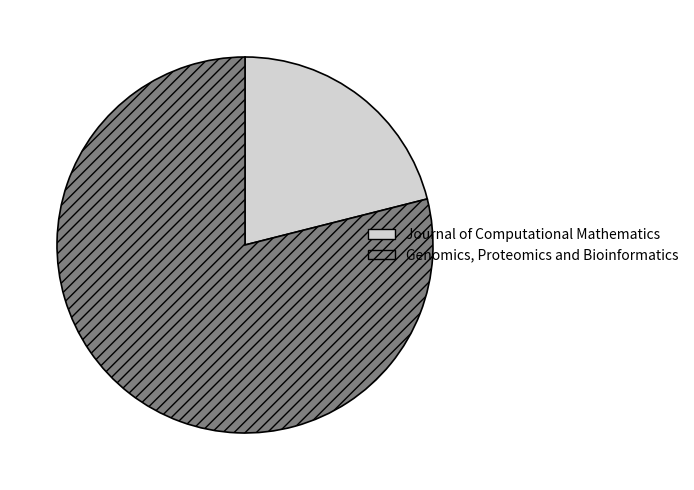

How many segments does this pie chart have?

2